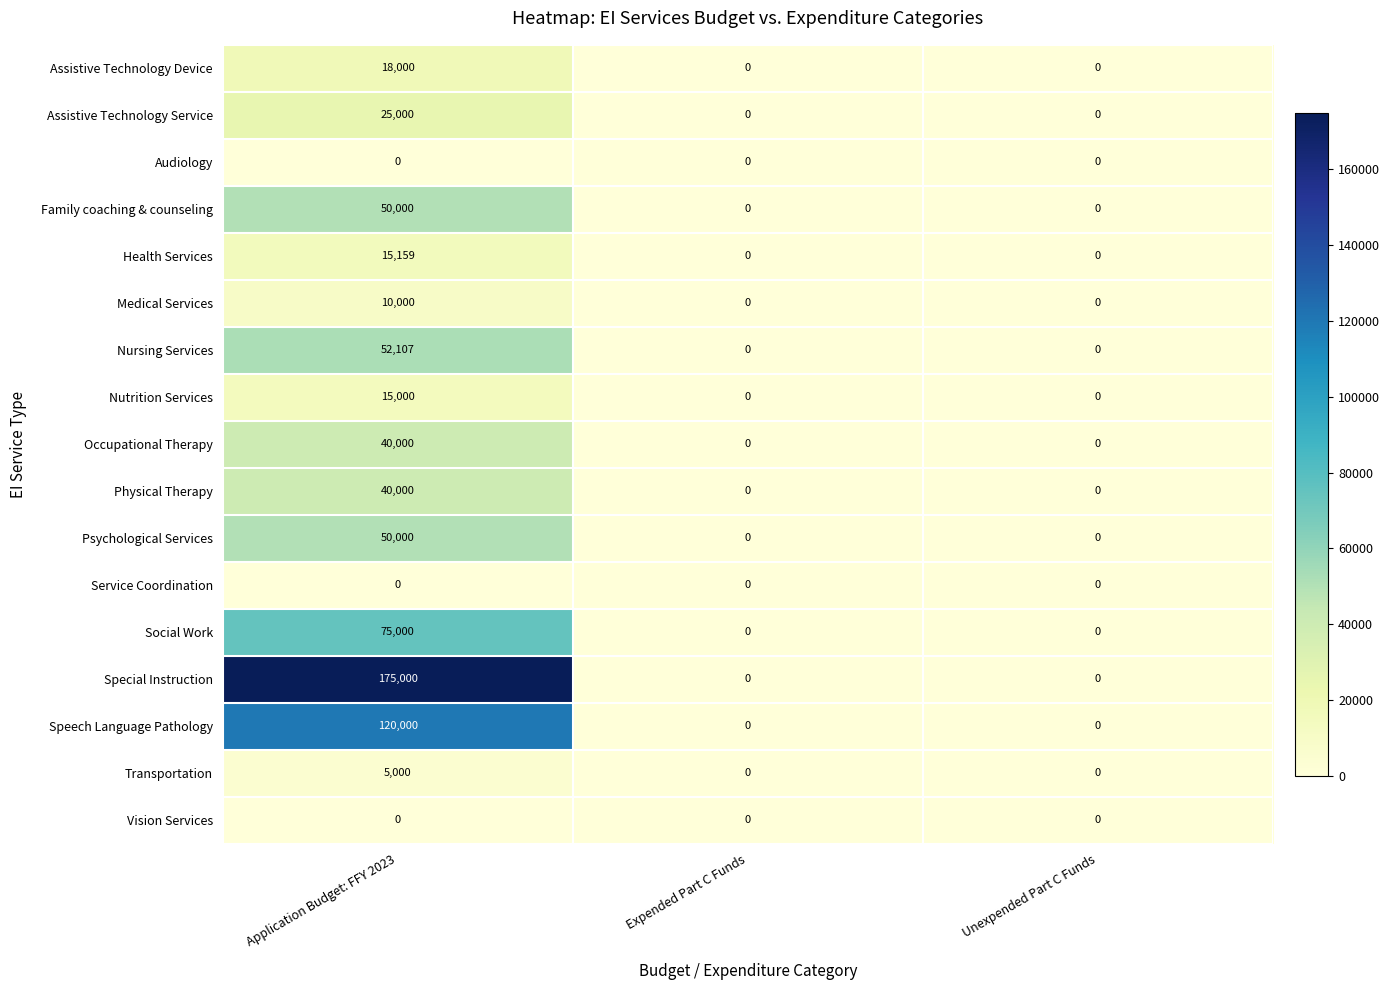

Which series changed the most between Application Budget: FFY 2023 and Unexpended Part C Funds?

Special Instruction